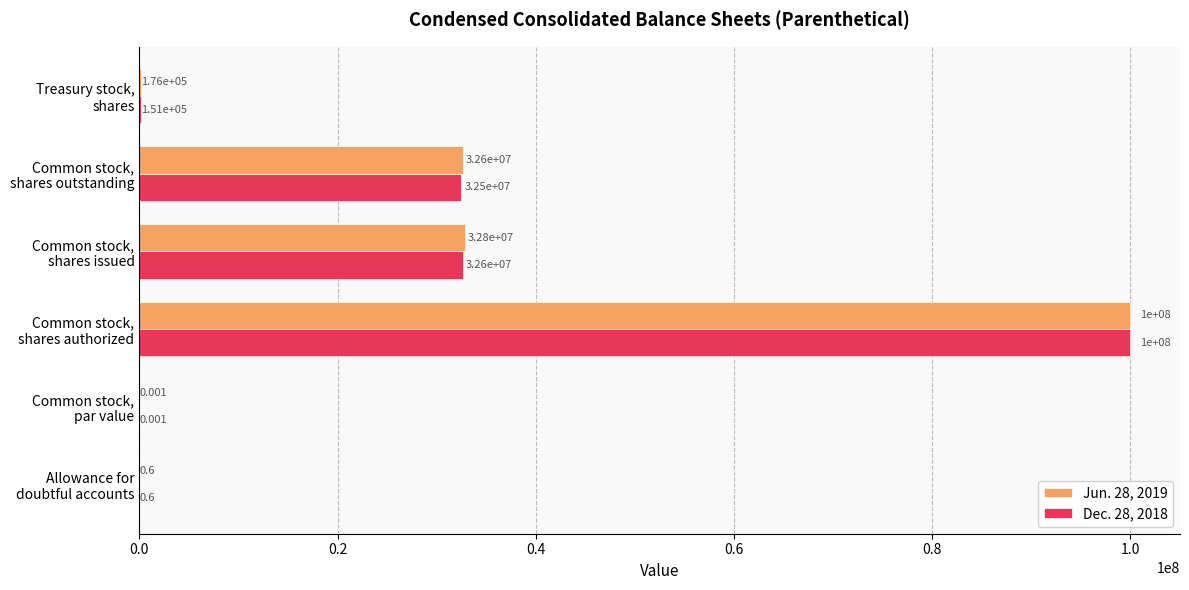

How many data points does each series have?

6